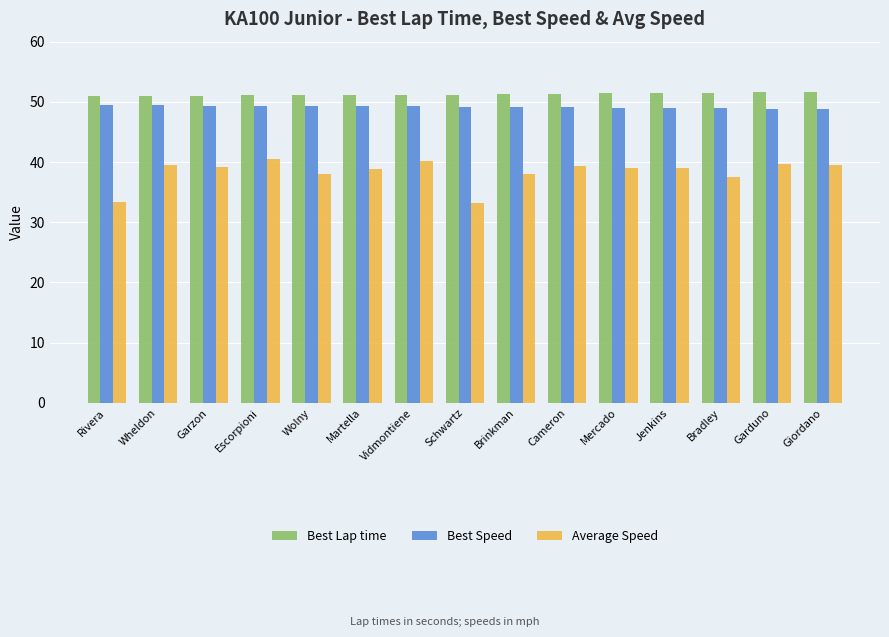

Rank the series by their average value, from lowest to highest.

Average Speed, Best Speed, Best Lap time